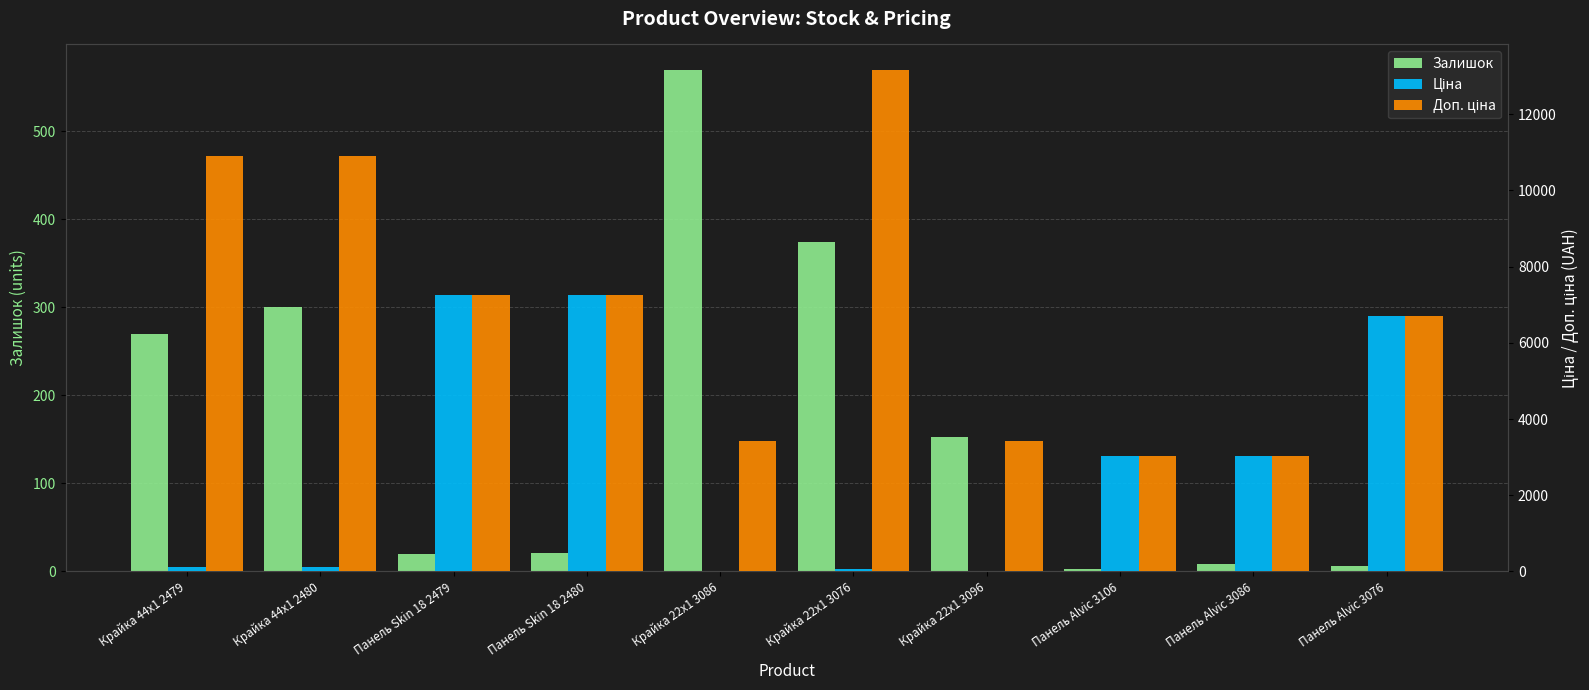

What is the difference between the highest and lowest values at Панель Skin 18 2480?

7237.9